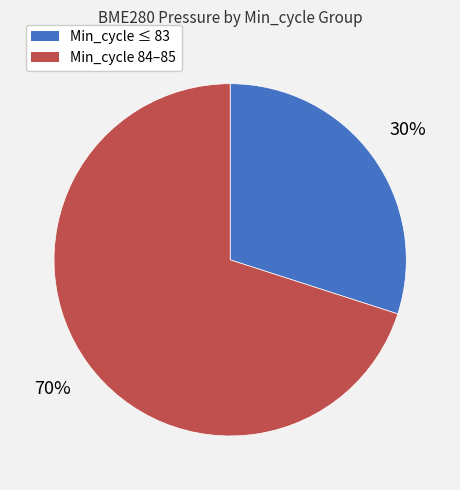

Is there any slice that represents more than half of the pie?

Yes